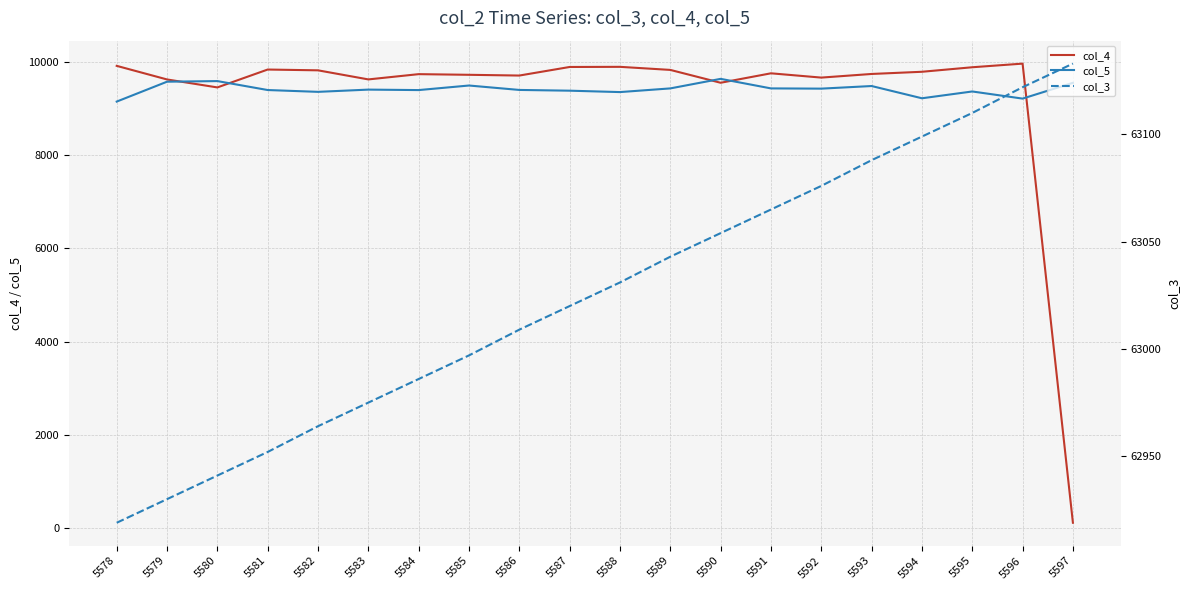

What is the spread (max minus min) of values at 5590?

53496